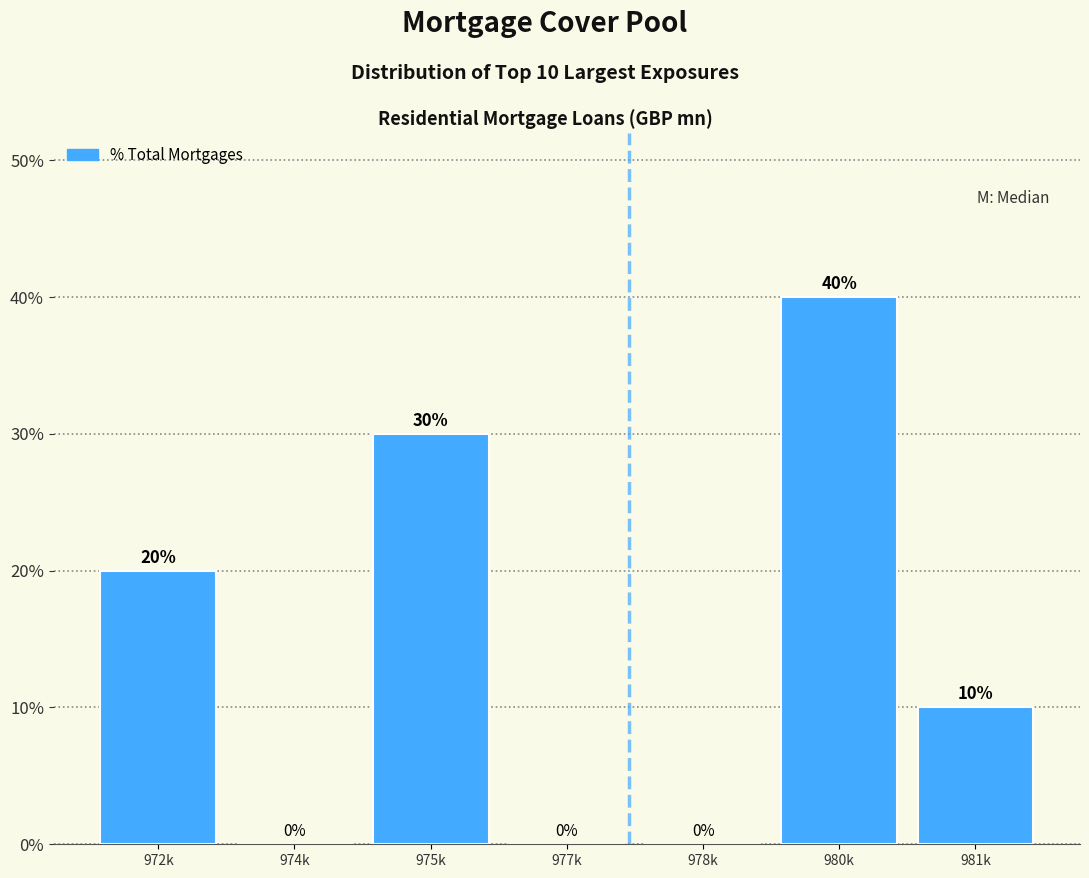

Reading left to right, extract all data points from this chart.

972k=20	974k=0	975k=30	977k=0	978k=0	980k=40	981k=10